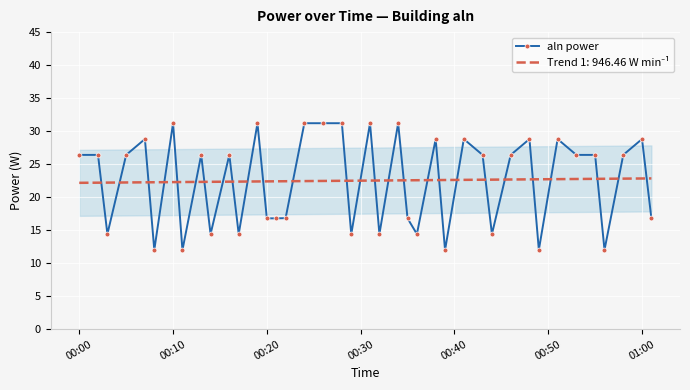

What is the maximum value shown in the chart?

31.2